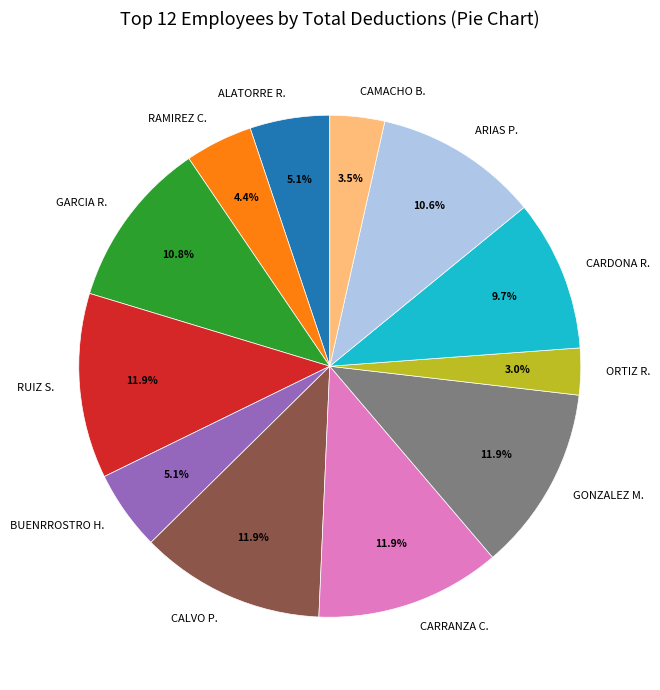

What portion of the pie excludes CALVO P.?

88.1%